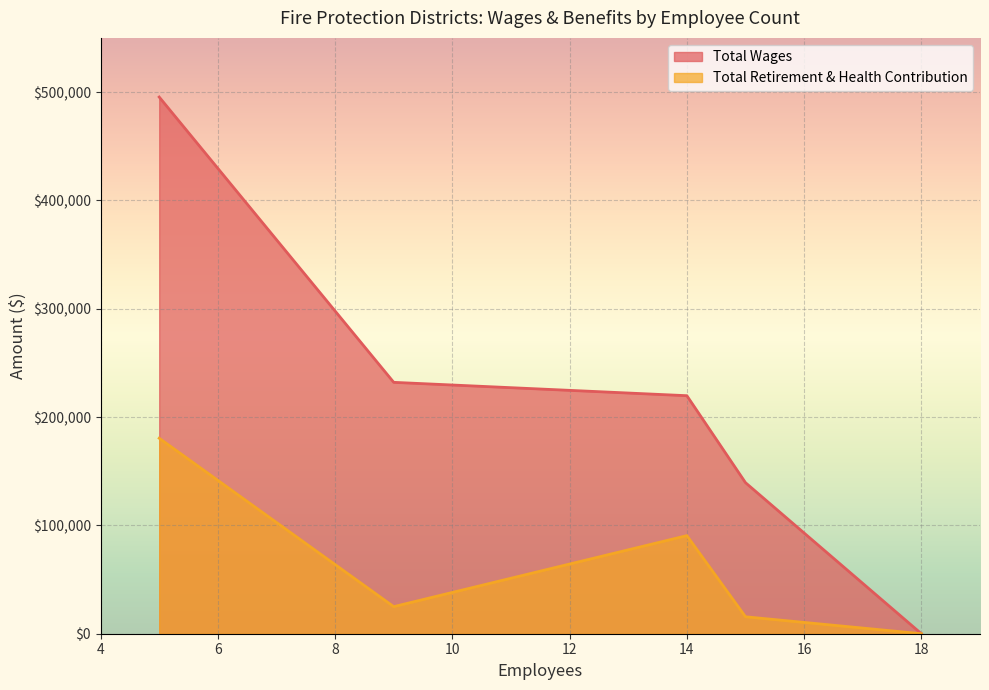

What is the total value across all series at 14?

310267